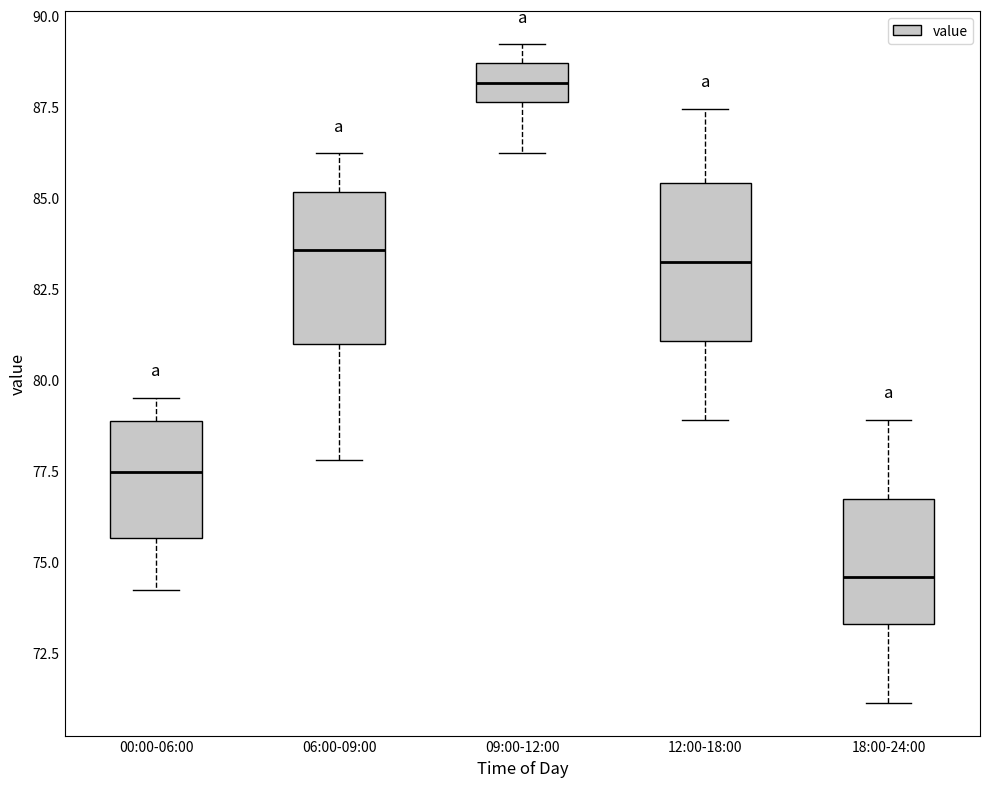

Where does the median line of the box for 18:00-24:00 sit on the y-axis? The values are not printed on the chart, so give them approximately, as read against the axis.

74.5